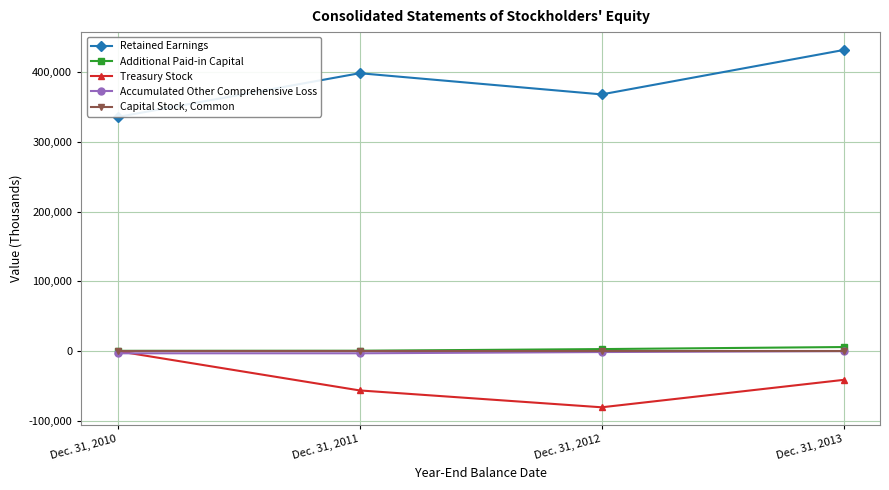

List the labels in order of Additional Paid-in Capital value, smallest first.

Dec. 31, 2010, Dec. 31, 2011, Dec. 31, 2012, Dec. 31, 2013